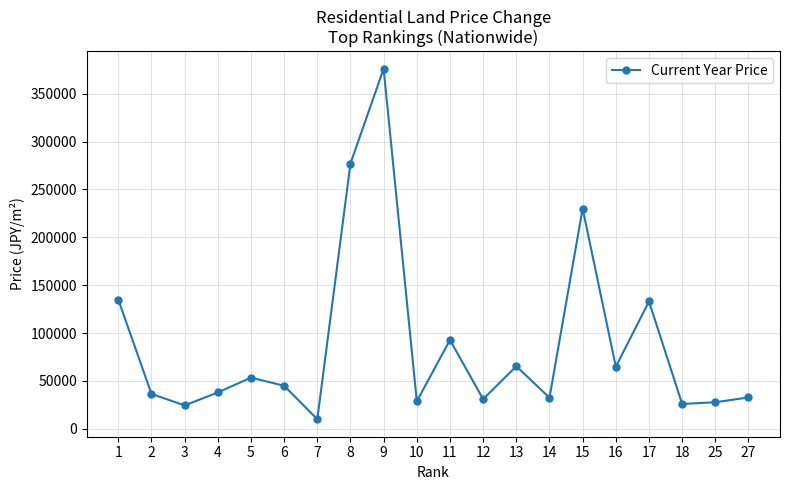

What is the value of the 6th point from the left?

45000